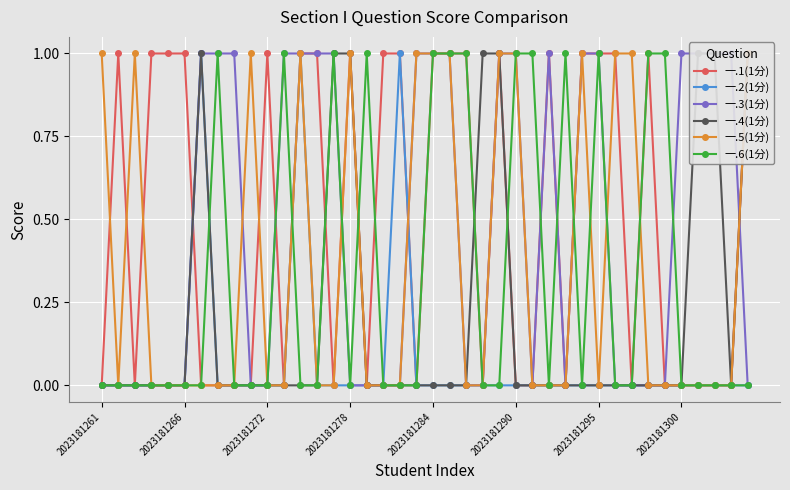

The value of 一.2(1分) at 2023181290 is 0. True or false?

True